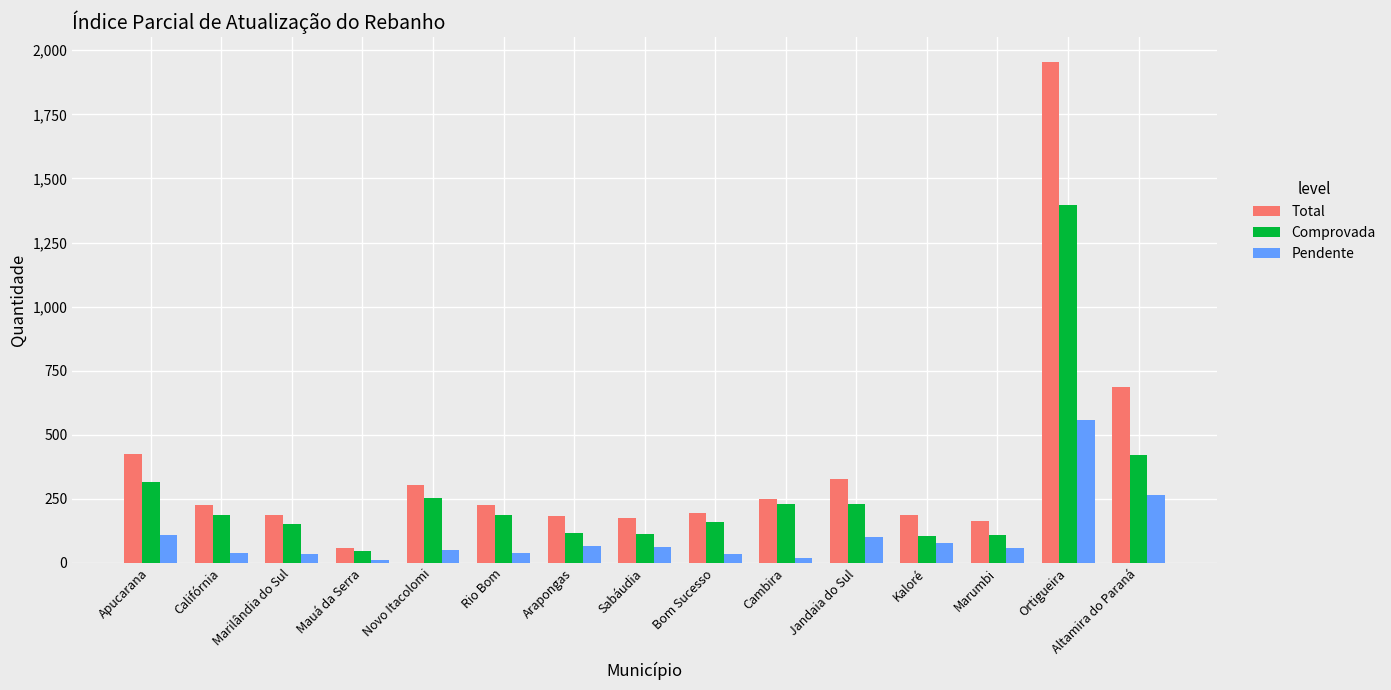

The Pendente series shows 429 at Altamira do Paraná. True or false?

False